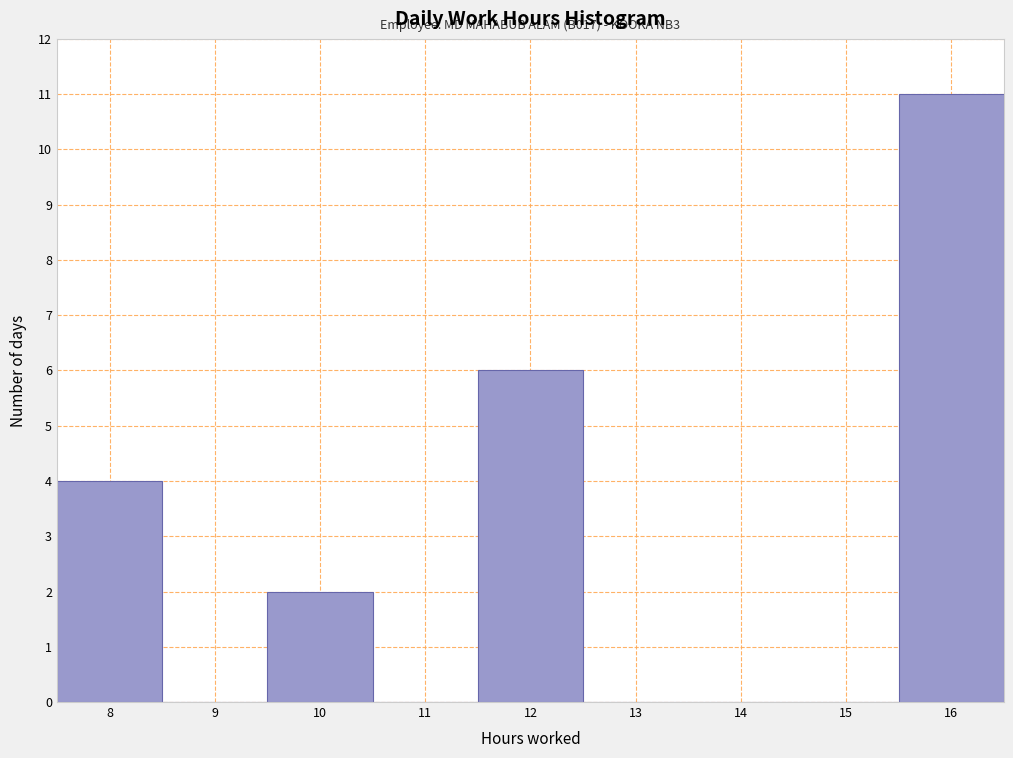

Which range on the x-axis has the tallest bar?

15.5 to 16.5